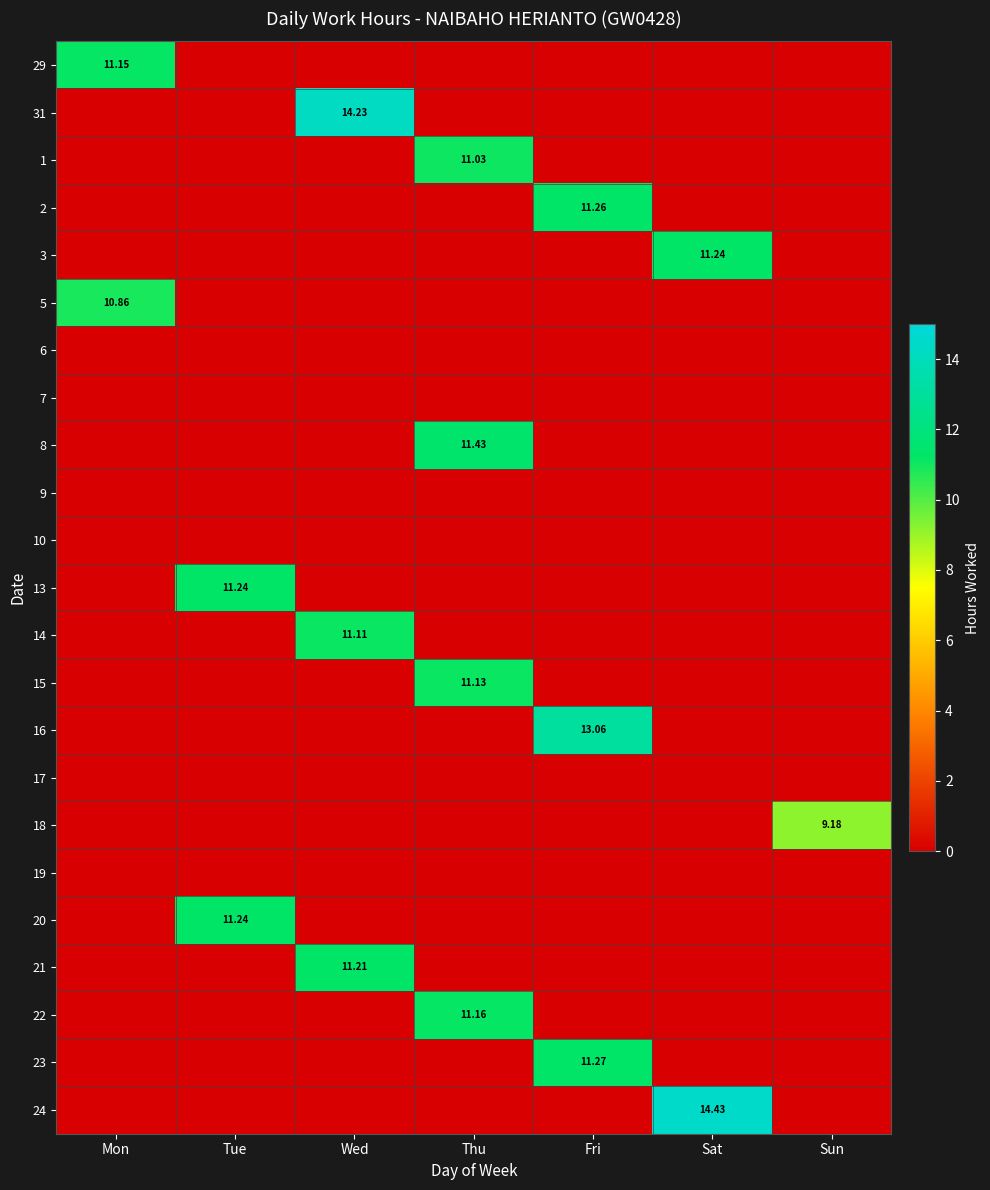

At which category is the sum across all series the highest?

Thu